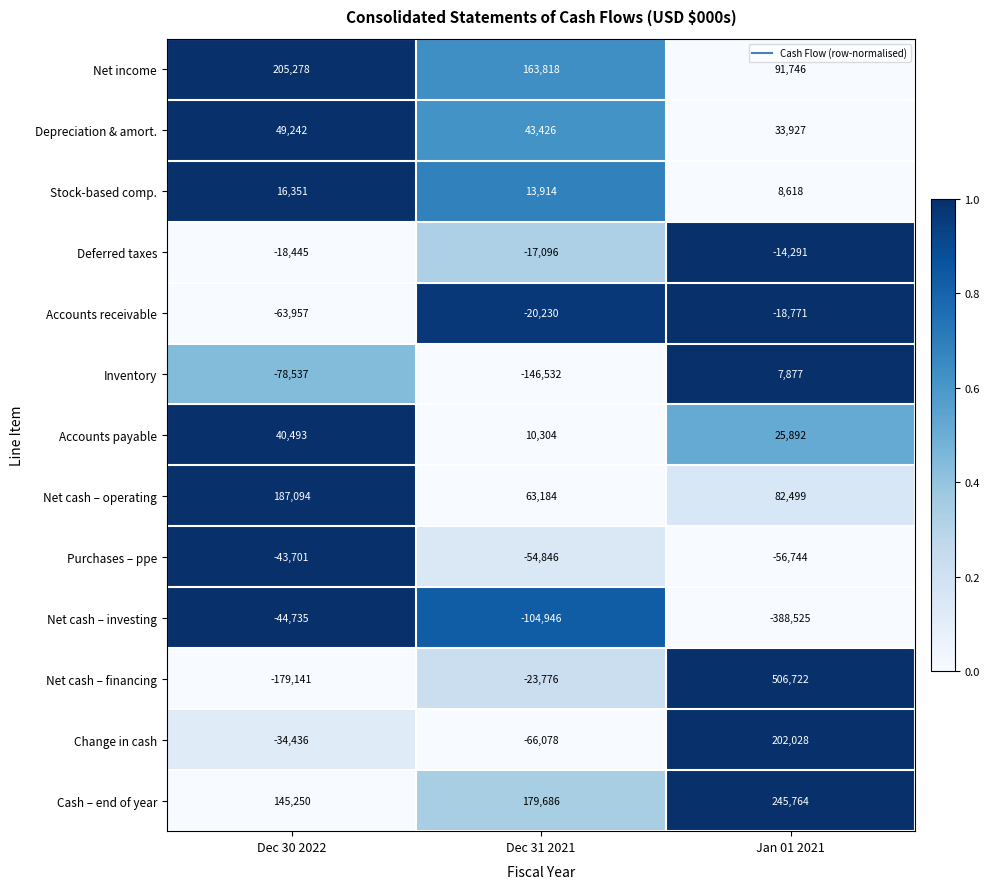

What is the difference between the Accounts payable values at Dec 30 2022 and Jan 01 2021?

14601